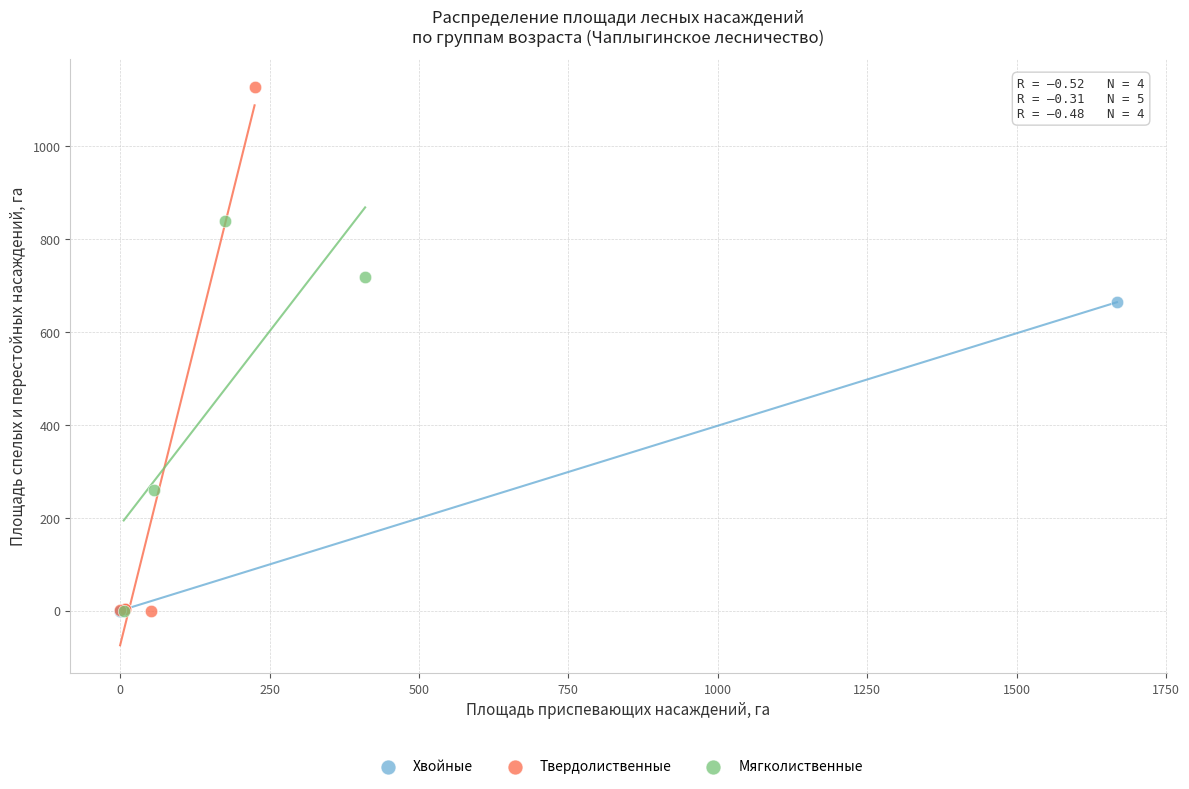

Which series has the widest spread of Y values?

Твердолиственные